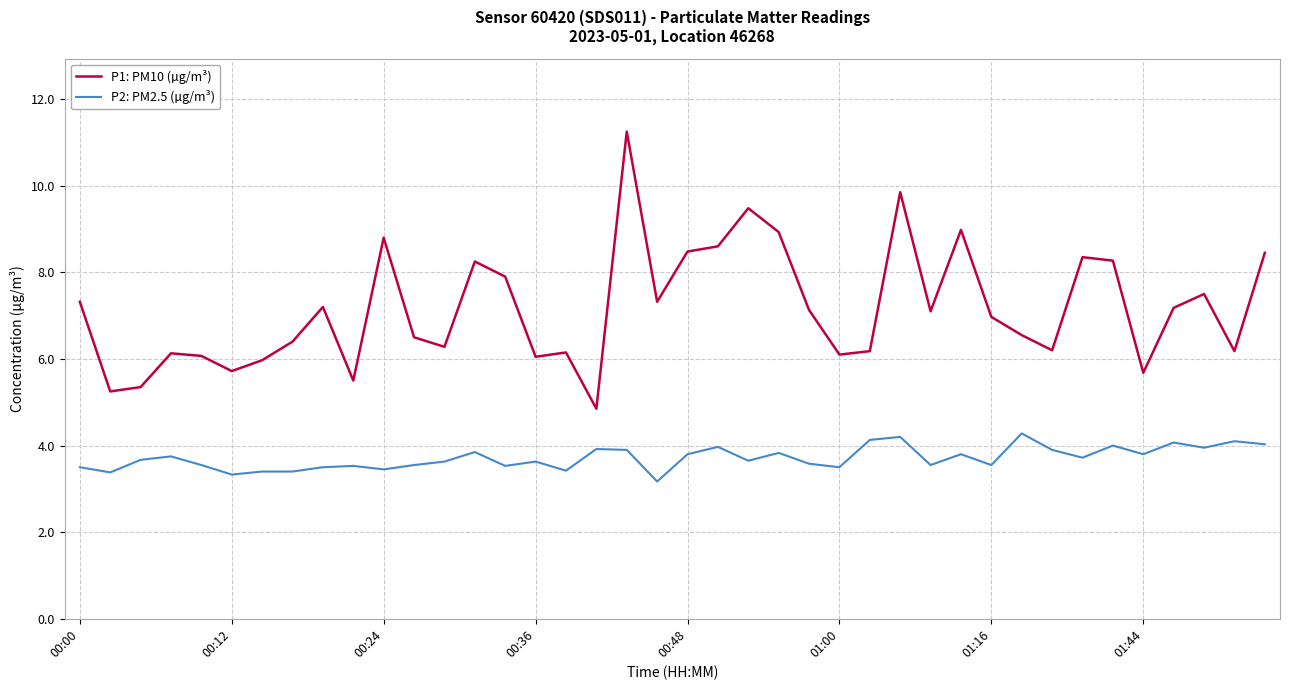

True or false: P2: PM2.5 (µg/m³) and P1: PM10 (µg/m³) cross at least once.

False